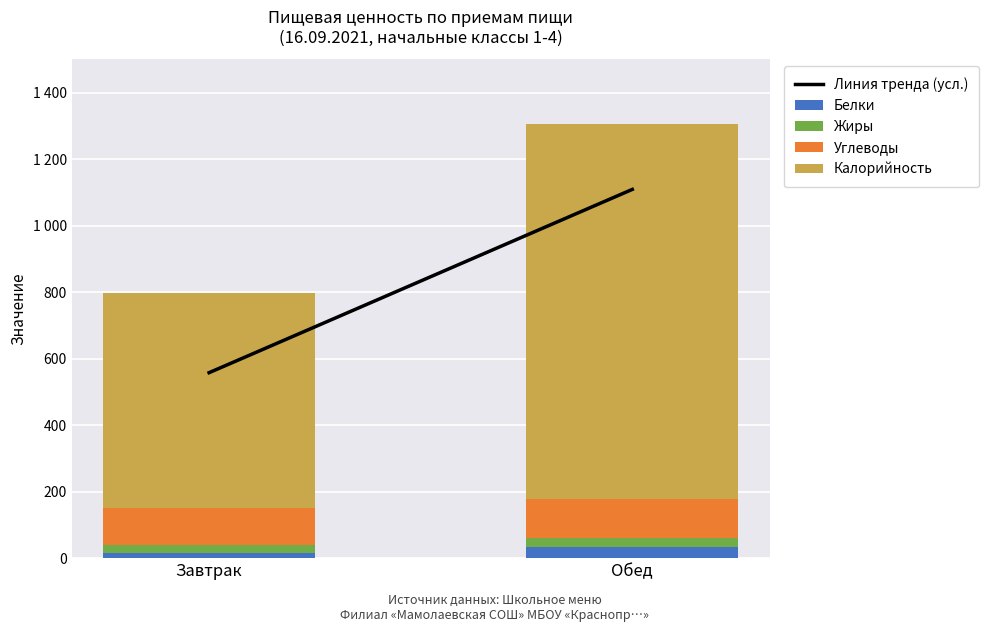

Are the bars grouped side by side (vs. stacked)?

No